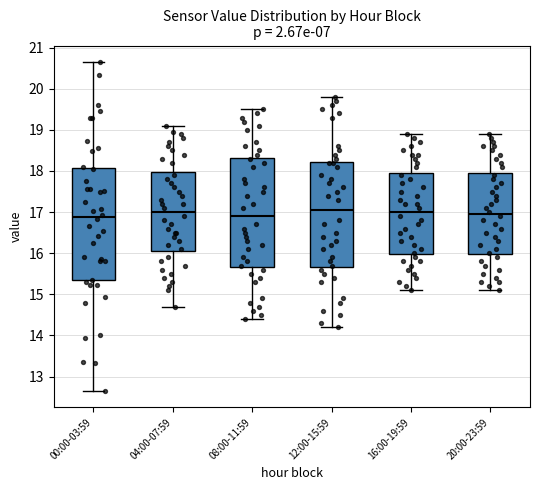

Reading left to right, read every box against the y-axis: the position of its median line, the range the box covers, and the ends of its whiskers. The values are not printed on the chart, so give them approximately, as read against the axis.

00:00-03:59: median 16.9, box 15.3 to 18.1, whiskers 12.7 to 20.7
04:00-07:59: median 17.0, box 16.1 to 18.0, whiskers 14.7 to 19.1
08:00-11:59: median 16.9, box 15.7 to 18.3, whiskers 14.4 to 19.5
12:00-15:59: median 17.1, box 15.7 to 18.2, whiskers 14.2 to 19.8
16:00-19:59: median 17.0, box 16.0 to 18.0, whiskers 15.1 to 18.9
20:00-23:59: median 17.0, box 16.0 to 18.0, whiskers 15.1 to 18.9